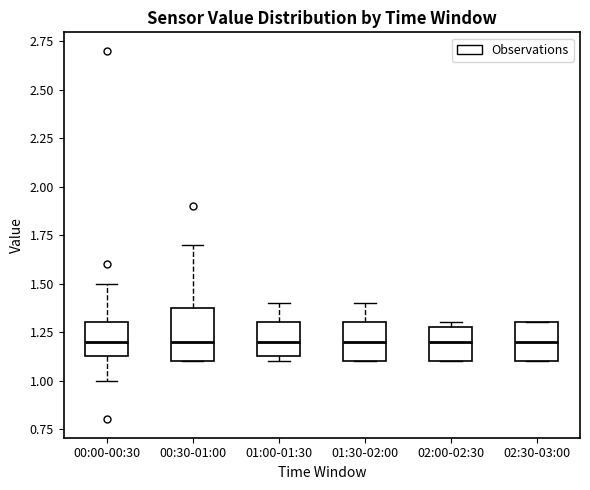

Reading left to right, transcribe this box plot: for each box, give where its median line is, the range the box spans, and where its two whiskers end, as read against the y-axis. The values are not printed on the chart, so give them approximately, as read against the axis.

00:00-00:30: median 1.20, box 1.15 to 1.30, whiskers 1.00 to 1.50
00:30-01:00: median 1.20, box 1.10 to 1.40, whiskers 1.10 to 1.70
01:00-01:30: median 1.20, box 1.15 to 1.30, whiskers 1.10 to 1.40
01:30-02:00: median 1.20, box 1.10 to 1.30, whiskers 1.10 to 1.40
02:00-02:30: median 1.20, box 1.10 to 1.30, whiskers 1.10 to 1.30 (just above the box's upper edge)
02:30-03:00: median 1.20, box 1.10 to 1.30, whiskers 1.10 to 1.30